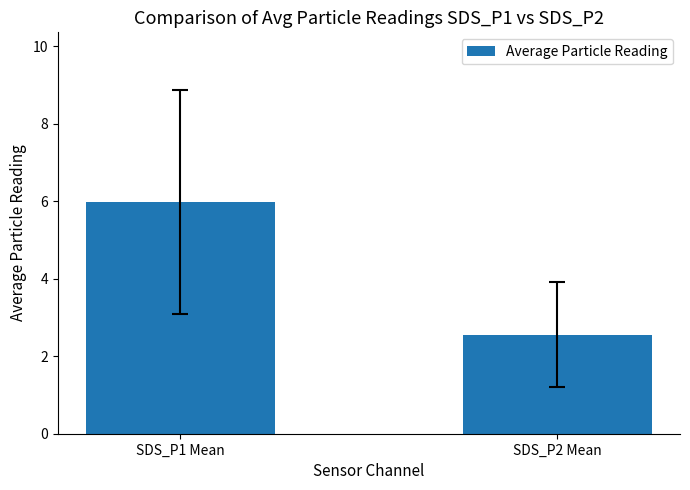

What is the greatest value displayed?

6.0